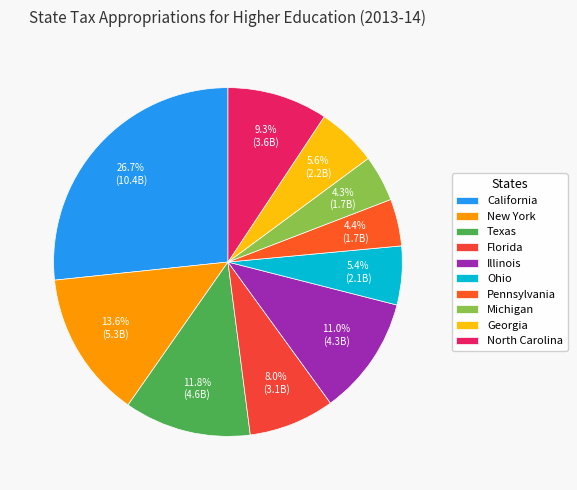

How many slices are in this pie chart?

10